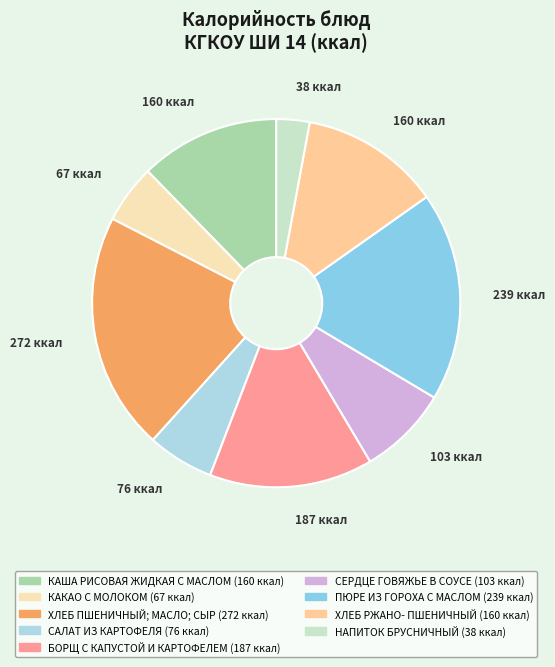

Which category has the smallest portion of the pie?

НАПИТОК БРУСНИЧНЫЙ